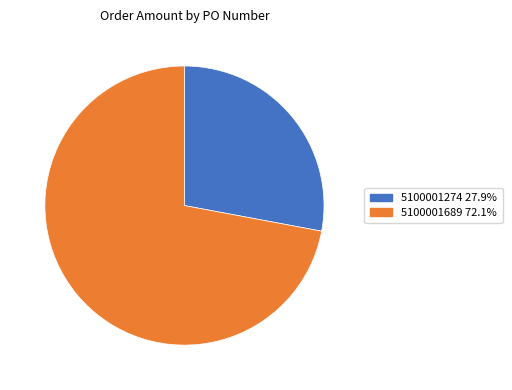

Which category has the smallest portion of the pie?

5100001274